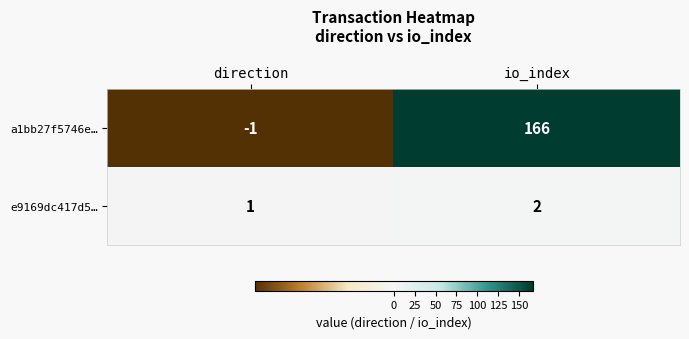

What is the difference between the a1bb27f5746e… values at io_index and direction?

167